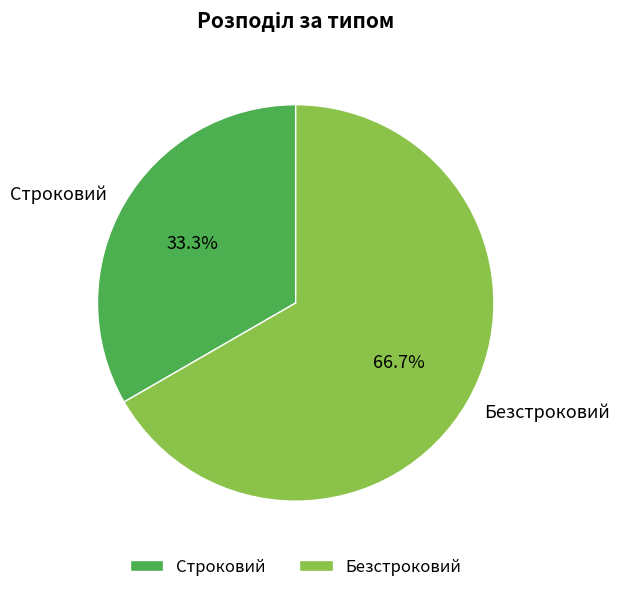

Which has a higher value, Строковий or Безстроковий?

Безстроковий